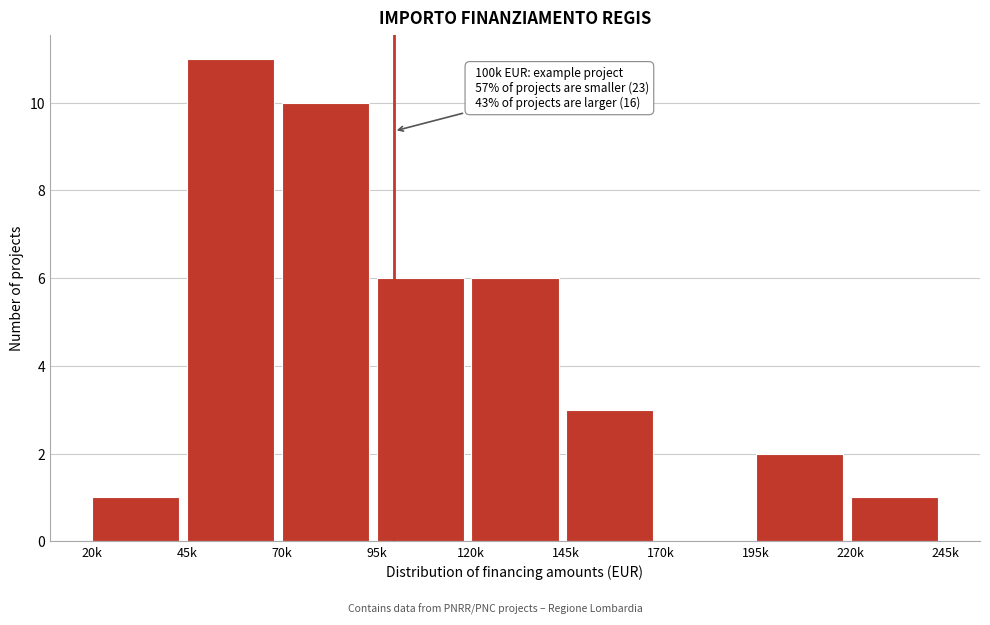

Reading right to left, extract all data points from this chart.

220k=1	195k=2	170k=0	145k=3	120k=6	95k=6	70k=10	45k=11	20k=1